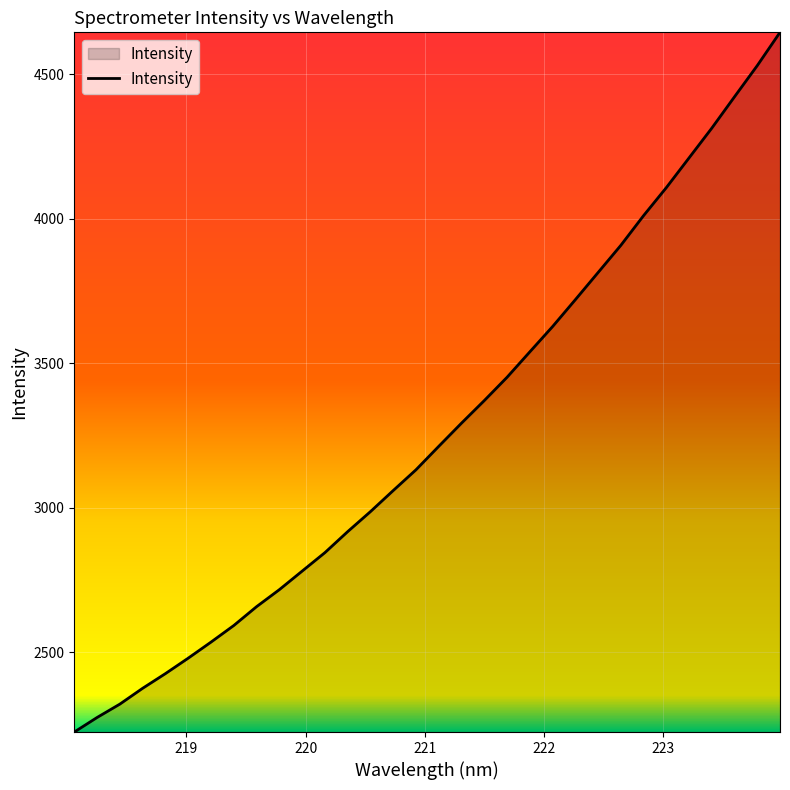

What is the maximum value shown in the chart?

4644.4